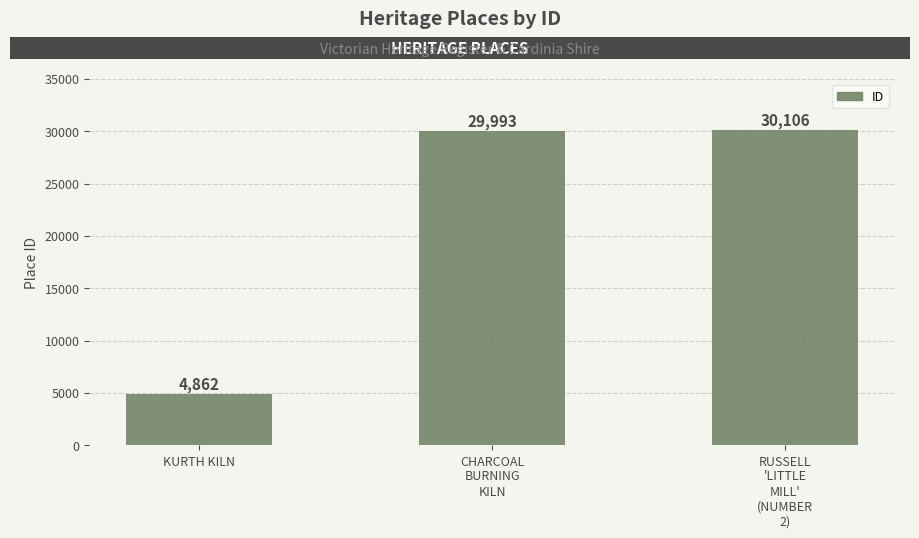

Rank the categories by value from lowest to highest.

KURTH KILN, CHARCOAL
BURNING
KILN, RUSSELL
'LITTLE
MILL'
(NUMBER
2)